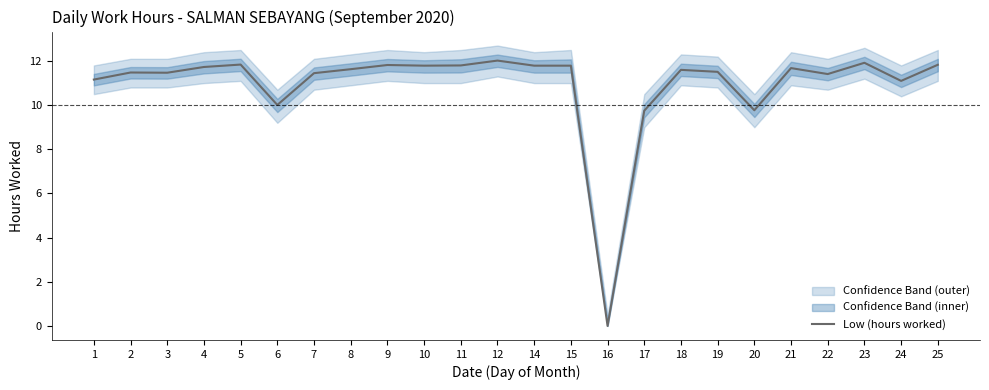

At which label does the data first exceed 11?

1